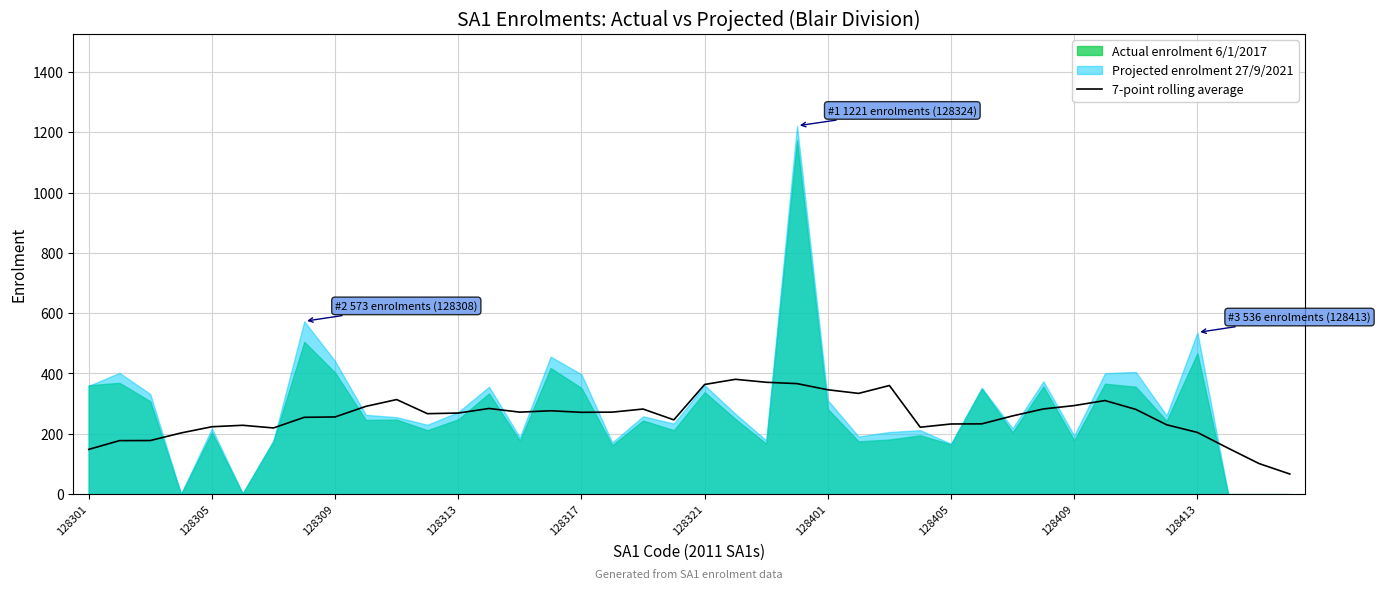

The value of 7-point rolling average at 128401 is 346.0. True or false?

True